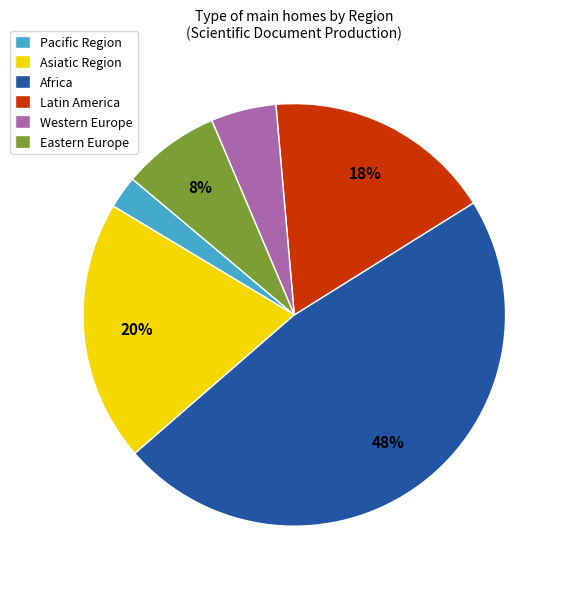

To the nearest percent, what portion does Pacific Region represent?

3%